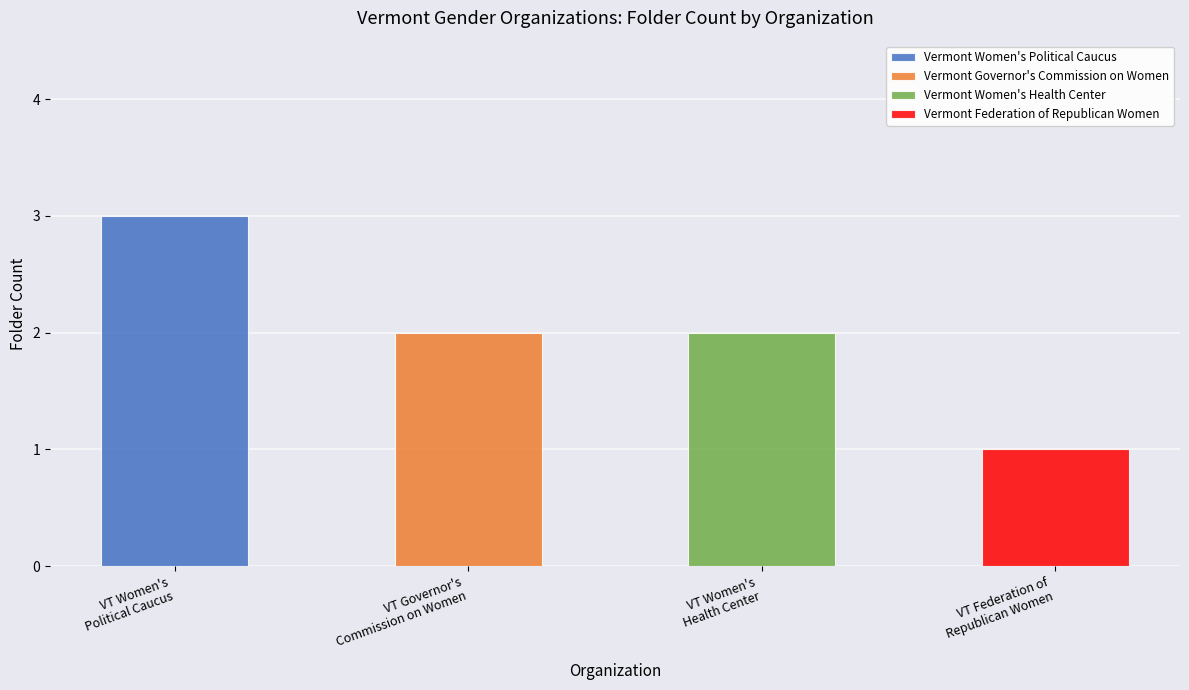

Where is the data nearest to the value 2?

Vermont Governor's Commission on Women